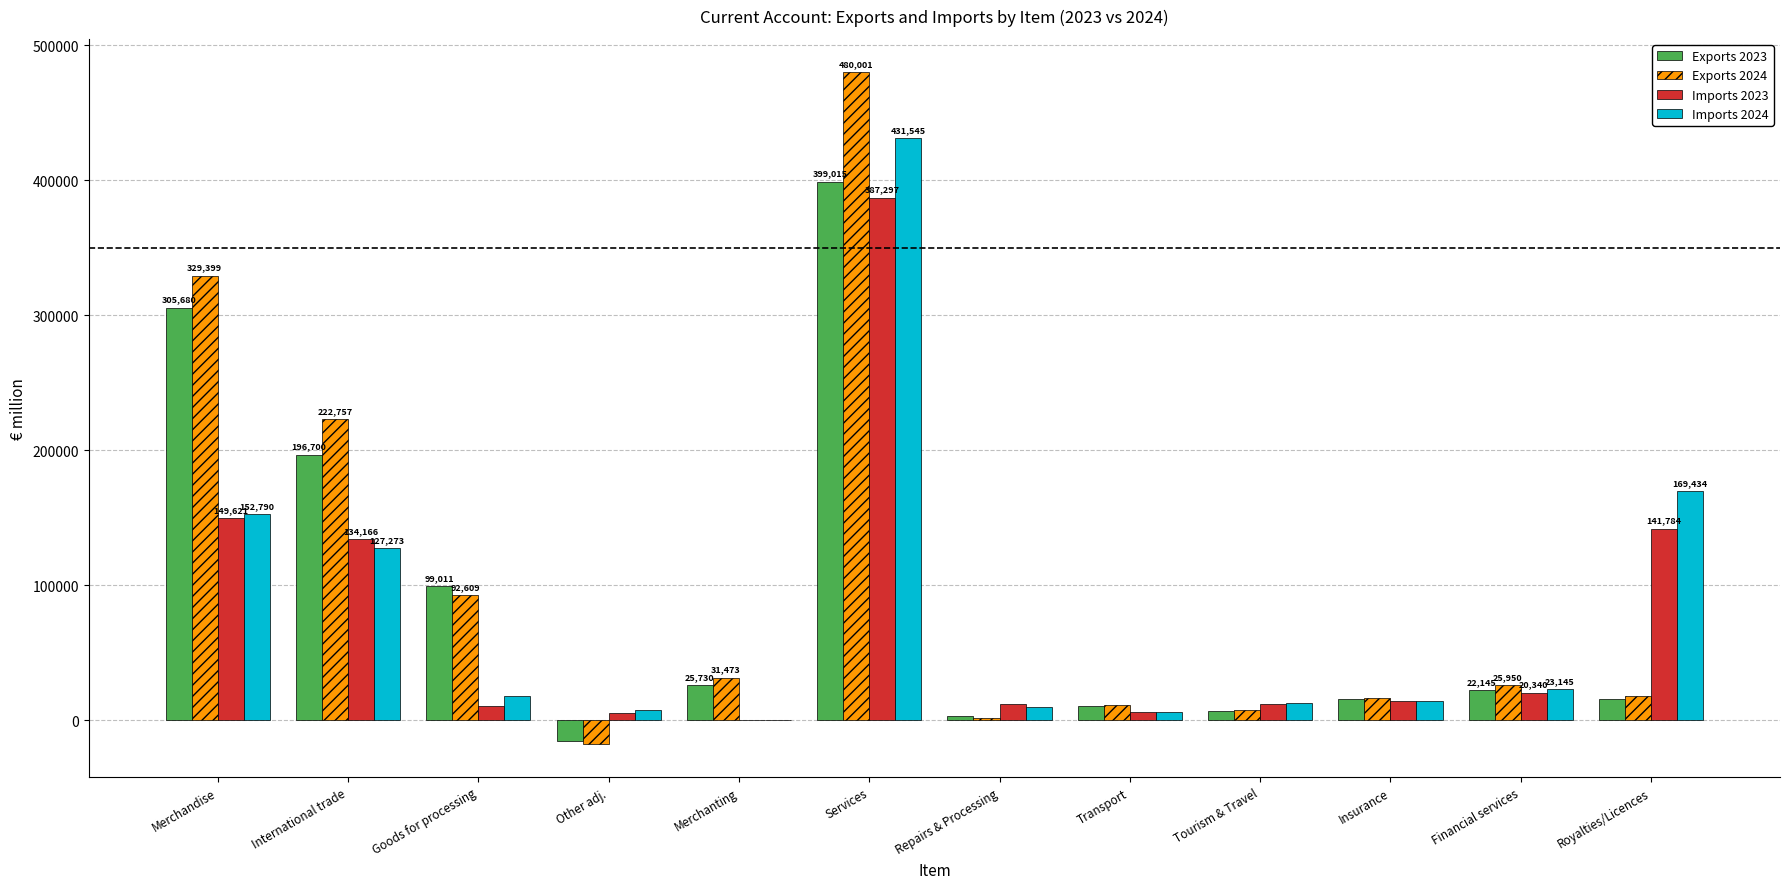

How many distinct data groups are displayed?

4